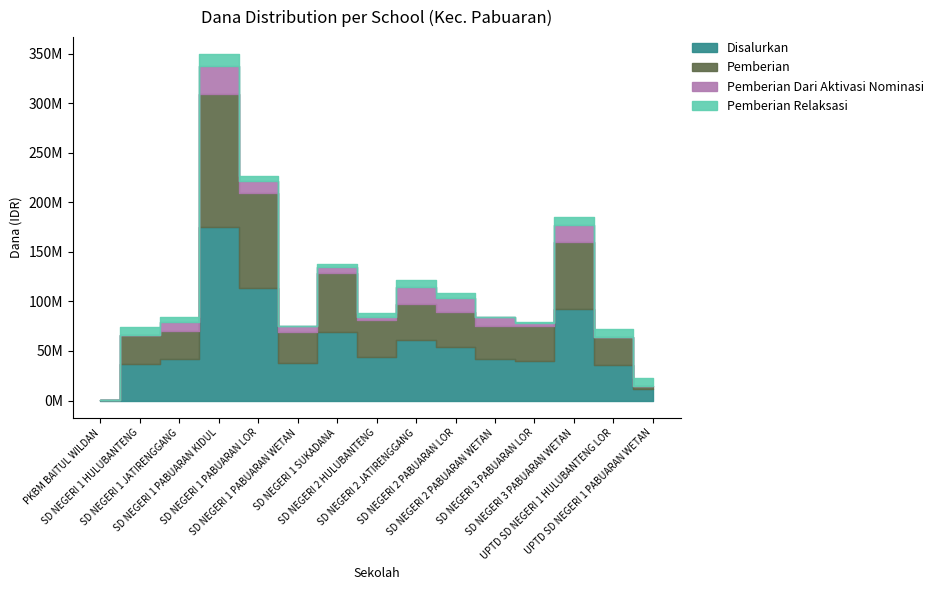

Reading left to right, what are all the values shown in this chart?

Disalurkan: 225000	36900000	42300000	174600000	113175000	37575000	69075000	44100000	60750000	54000000	42075000	39375000	92700000	36225000	11250000
Pemberian: 225000	29475000	27675000	134325000	96300000	31050000	59625000	36675000	37125000	35100000	33075000	35775000	67500000	27450000	3150000
Pemberian Dari Aktivasi Nominasi: 0	0	9000000	28125000	12375000	6525000	6300000	3600000	17100000	14400000	9000000	2700000	17325000	0	0
Pemberian Relaksasi: 0	7425000	5625000	12150000	4500000	0	2700000	3825000	6525000	4500000	0	900000	7875000	8775000	8100000